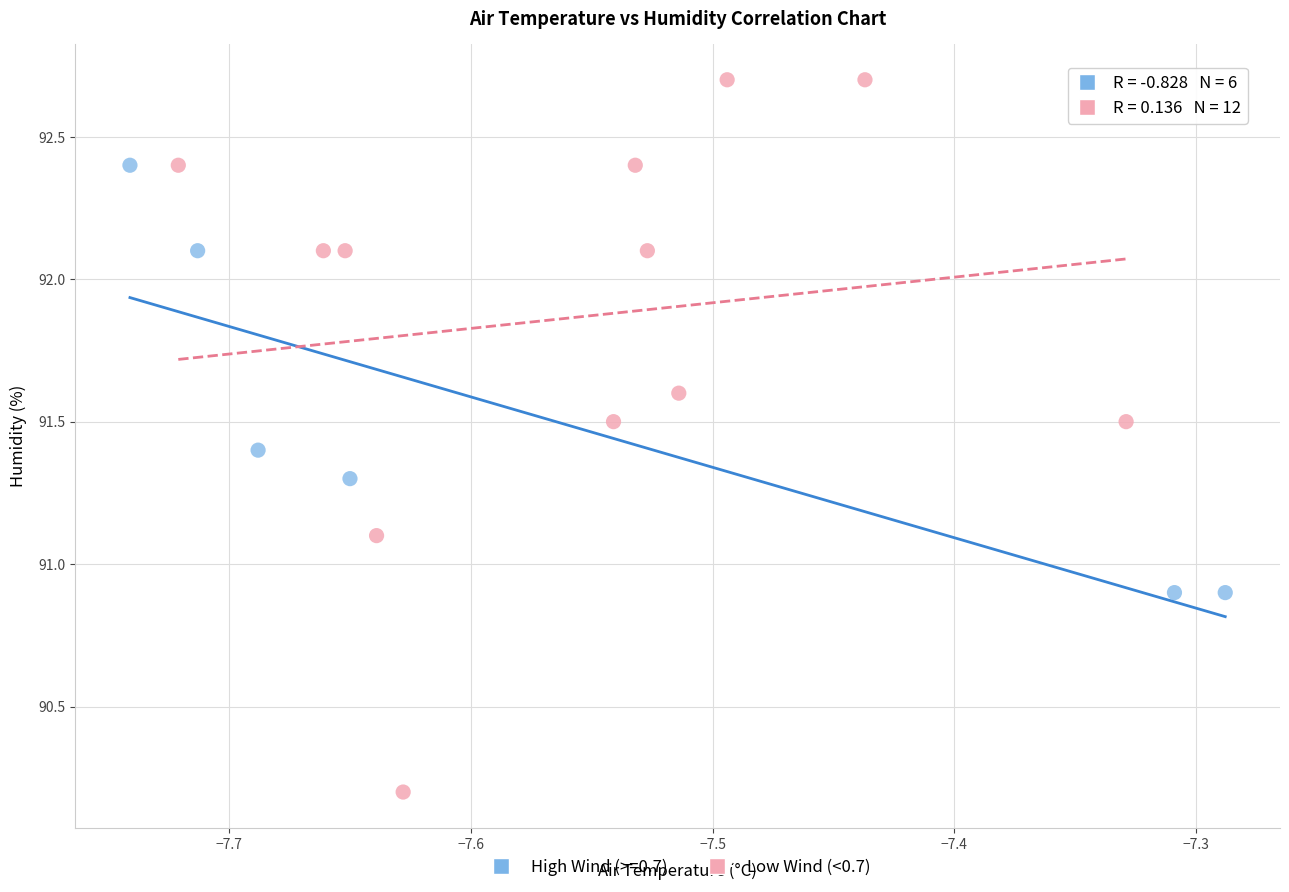

Which series has the widest spread of Y values?

Low Wind (<0.7)